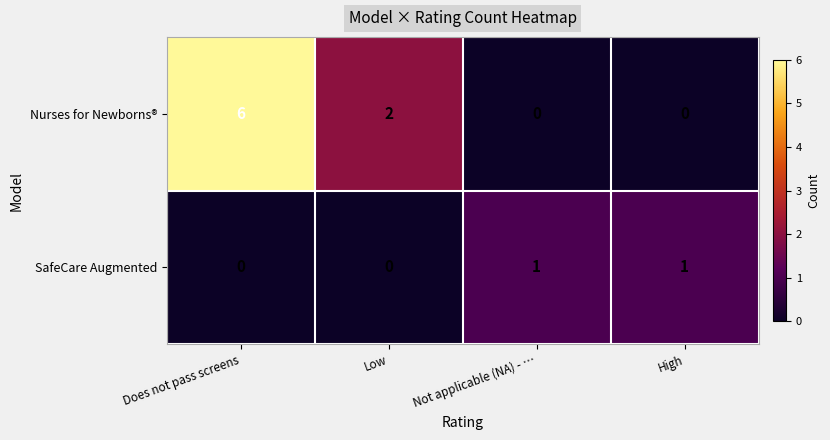

How many data points does each series have?

4